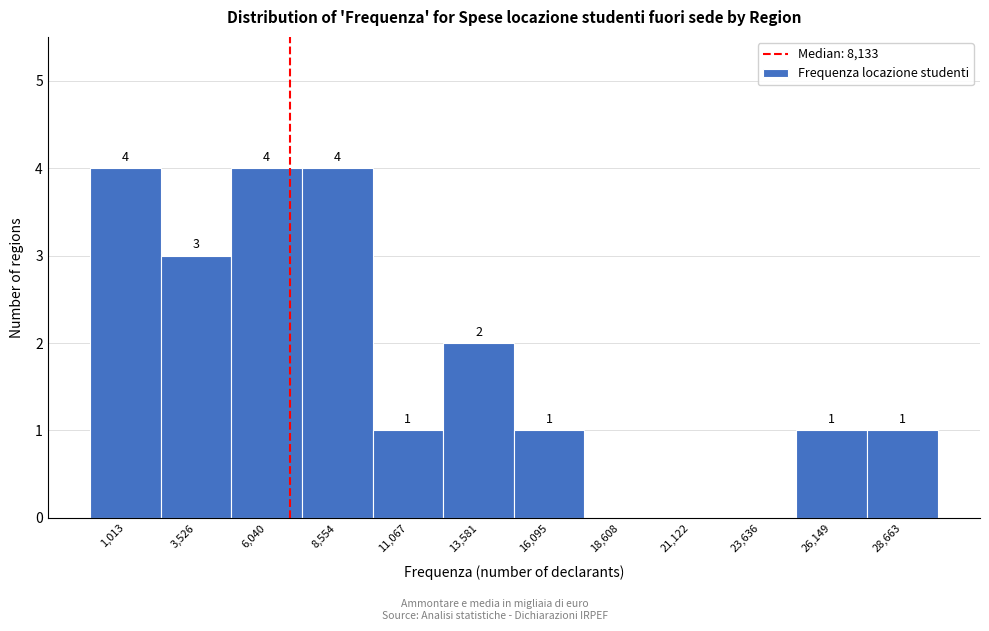

Reading right to left, transcribe all the data shown in this chart.

28,663=1	26,149=1	23,636=0	21,122=0	18,608=0	16,095=1	13,581=2	11,067=1	8,554=4	6,040=4	3,526=3	1,013=4